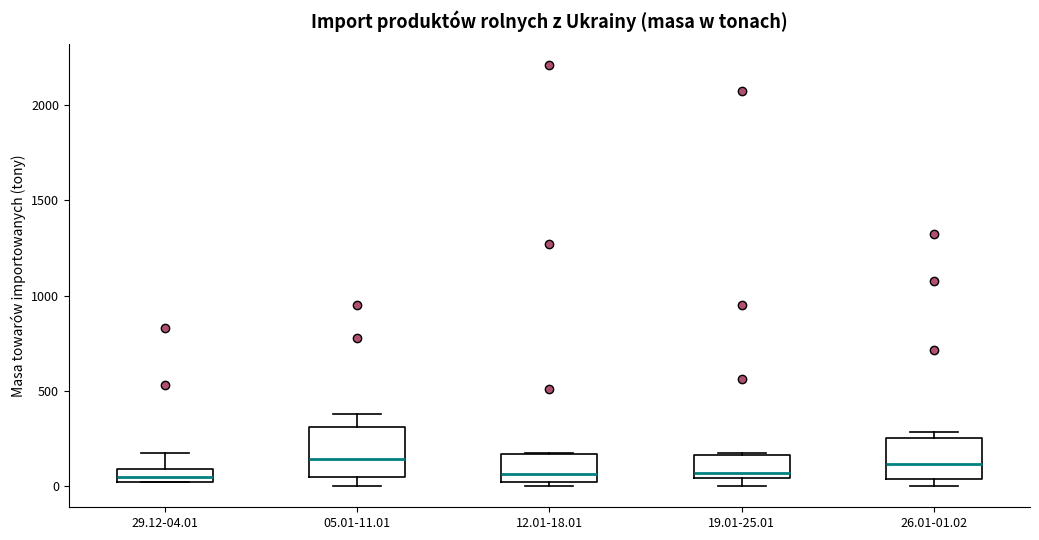

Where does the median line of the box for 26.01-01.02 sit on the y-axis? The values are not printed on the chart, so give them approximately, as read against the axis.

100